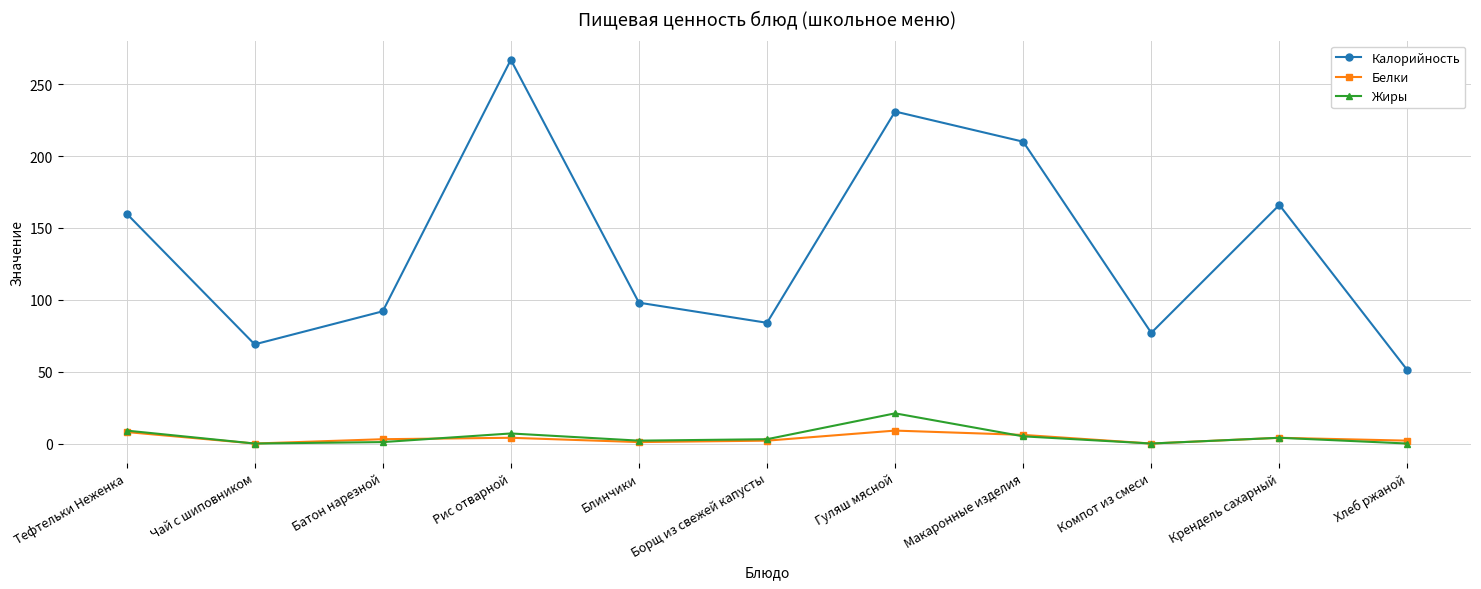

True or false: Калорийность and Белки cross at least once.

False